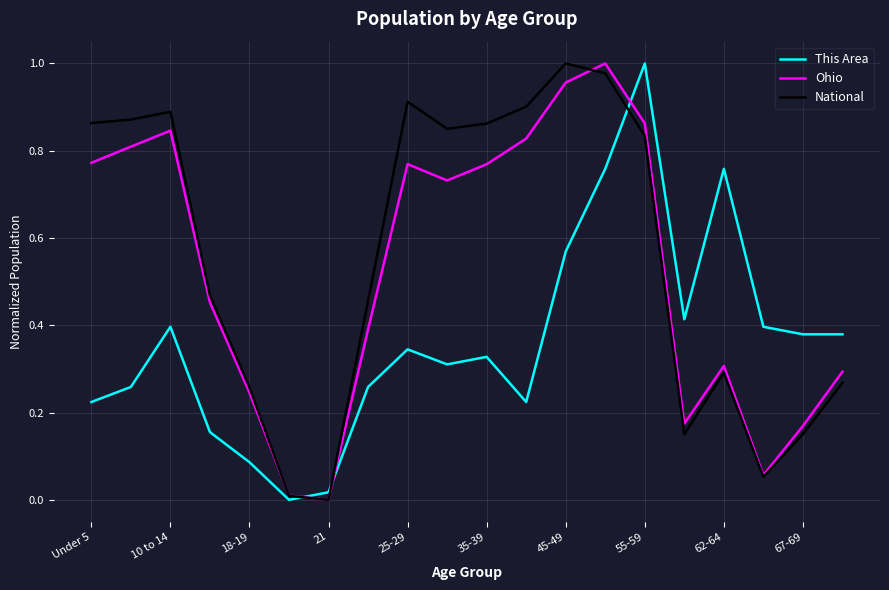

What are all the series names shown in the legend?

This Area, Ohio, National